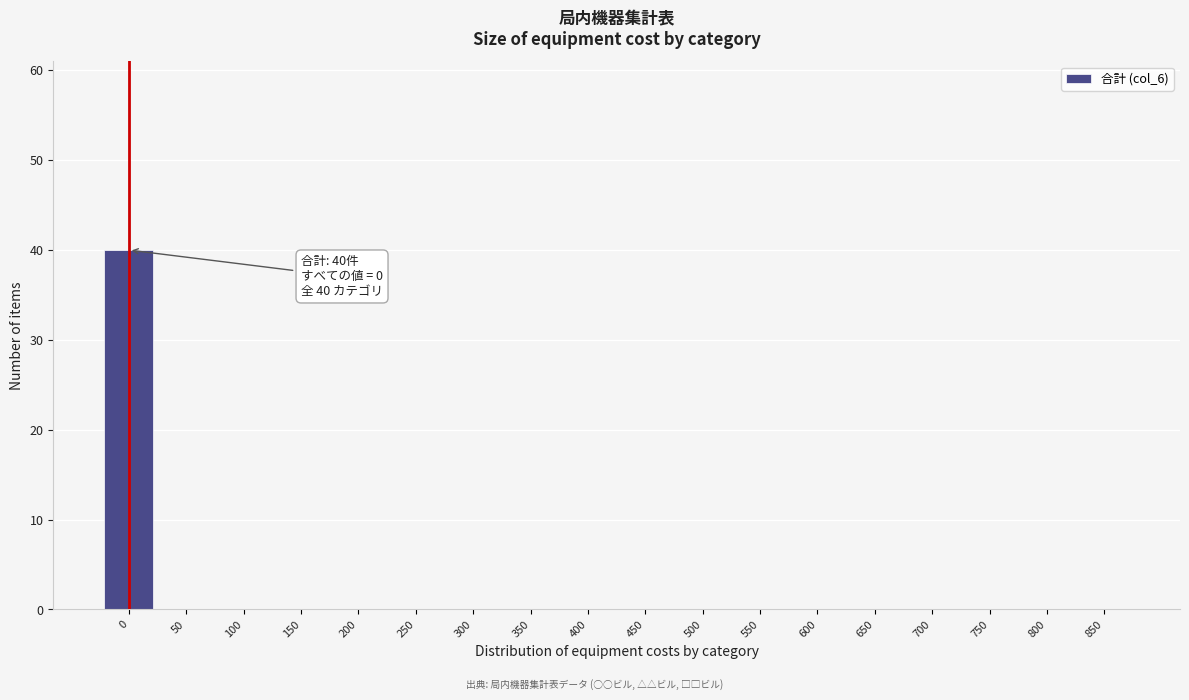

Reading left to right, extract all data points from this chart.

0=40	50=0	100=0	150=0	200=0	250=0	300=0	350=0	400=0	450=0	500=0	550=0	600=0	650=0	700=0	750=0	800=0	850=0